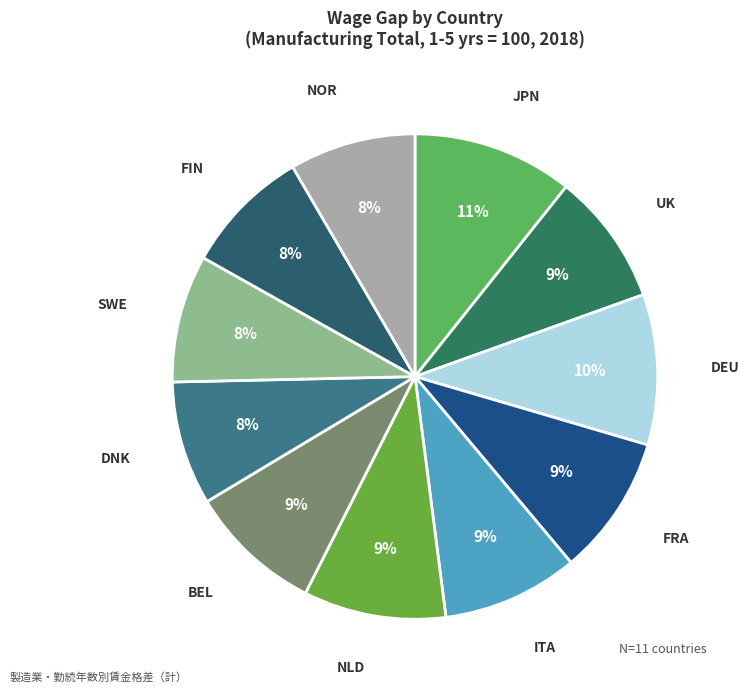

What is the ratio of the value at DEU to the value at FIN?

1.2